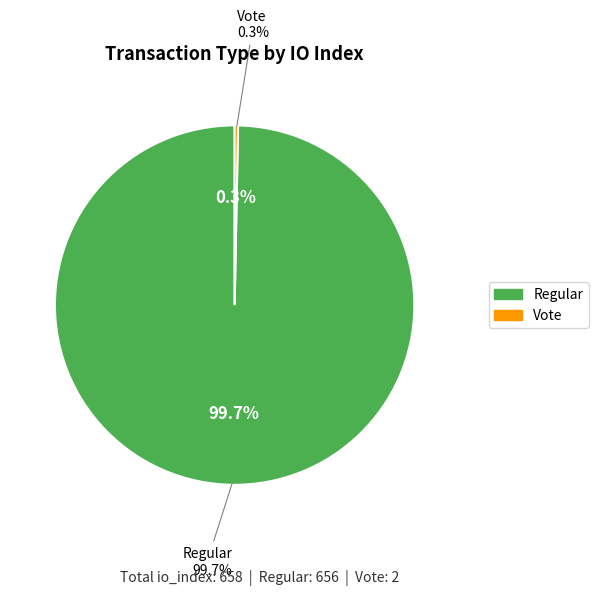

To the nearest percent, what is the average slice percentage?

50%